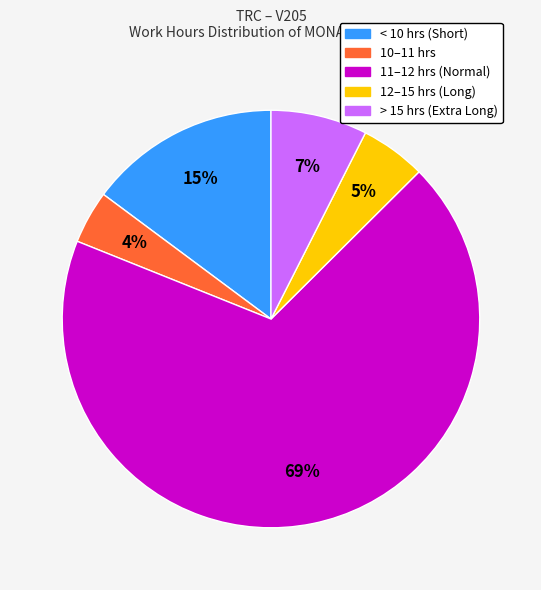

To the nearest percent, what is the average slice percentage?

20%